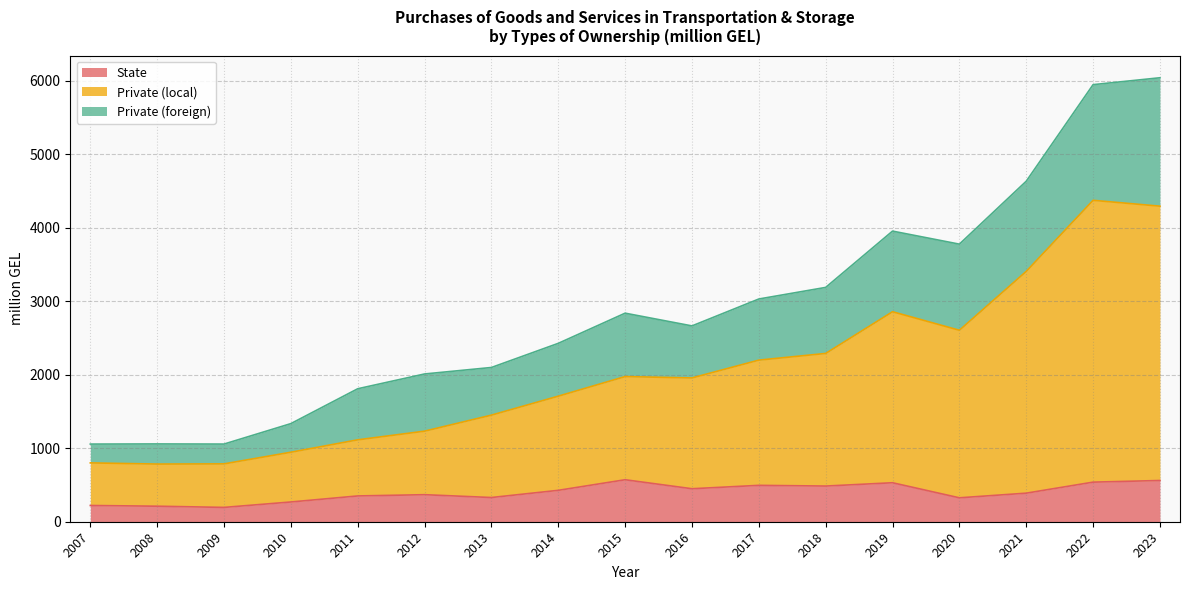

What is the maximum value shown in the chart?

6040.6